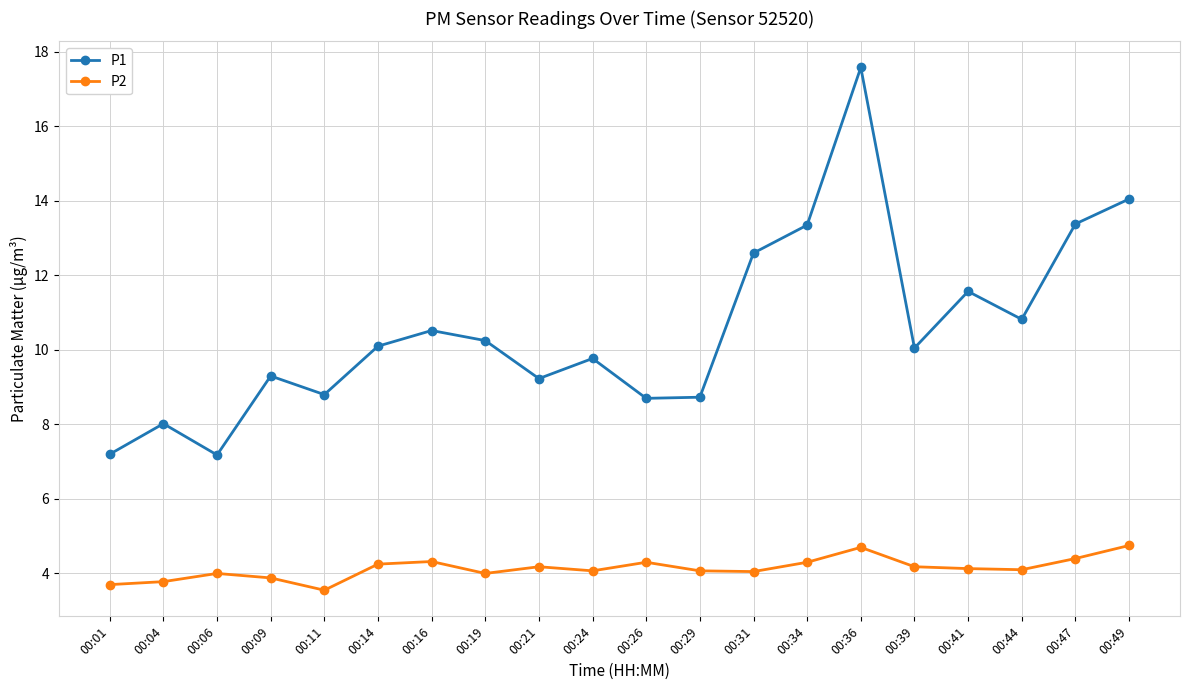

Which series changed the most between 00:31 and 00:36?

P1